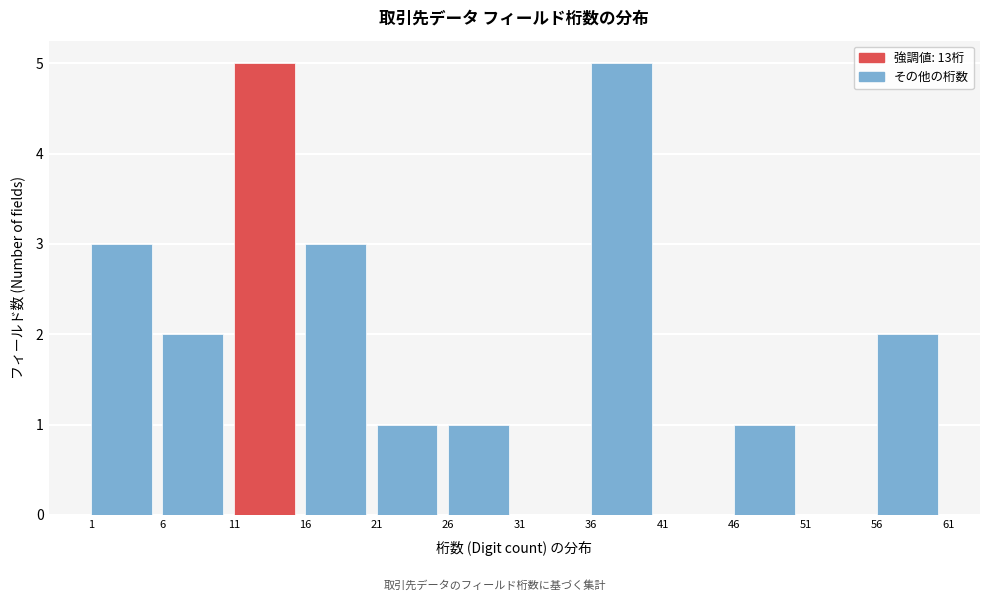

How tall is the bar that spans 21 to 26 on the x-axis? The values are not printed on the chart, so give them approximately, as read against the axis.

1